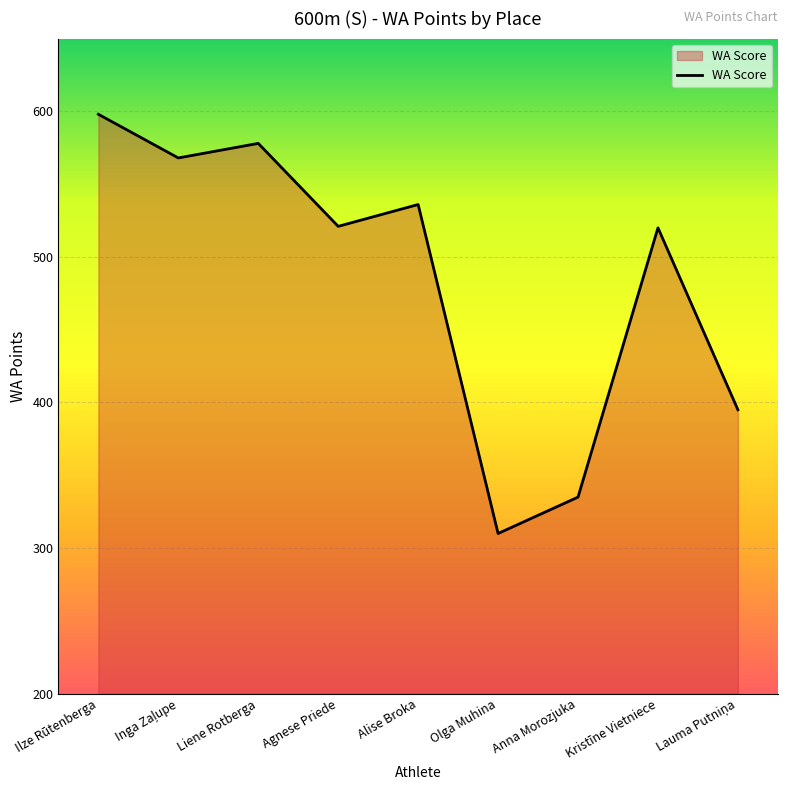

Which category has the lowest value across all series?

Olga Muhina